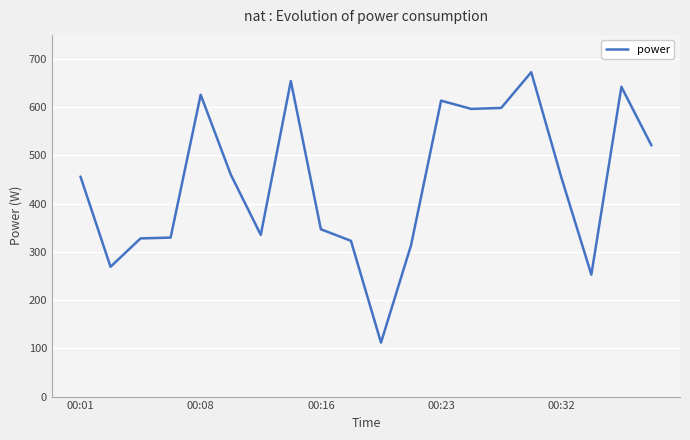

What is the greatest value displayed?

672.6